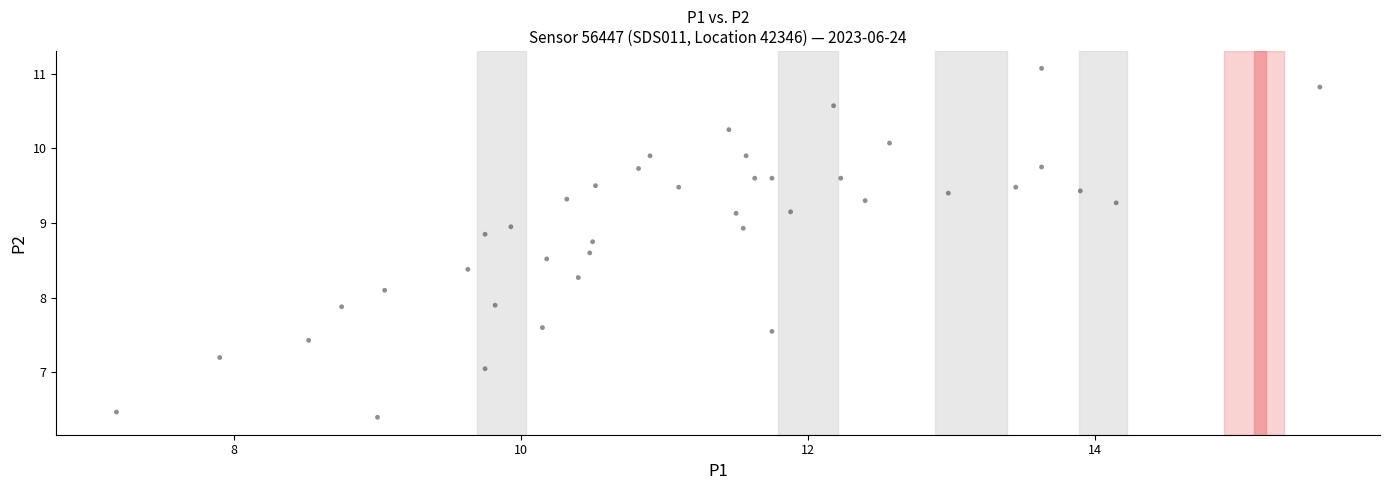

What is the range of Y values (max minus min)?

4.7